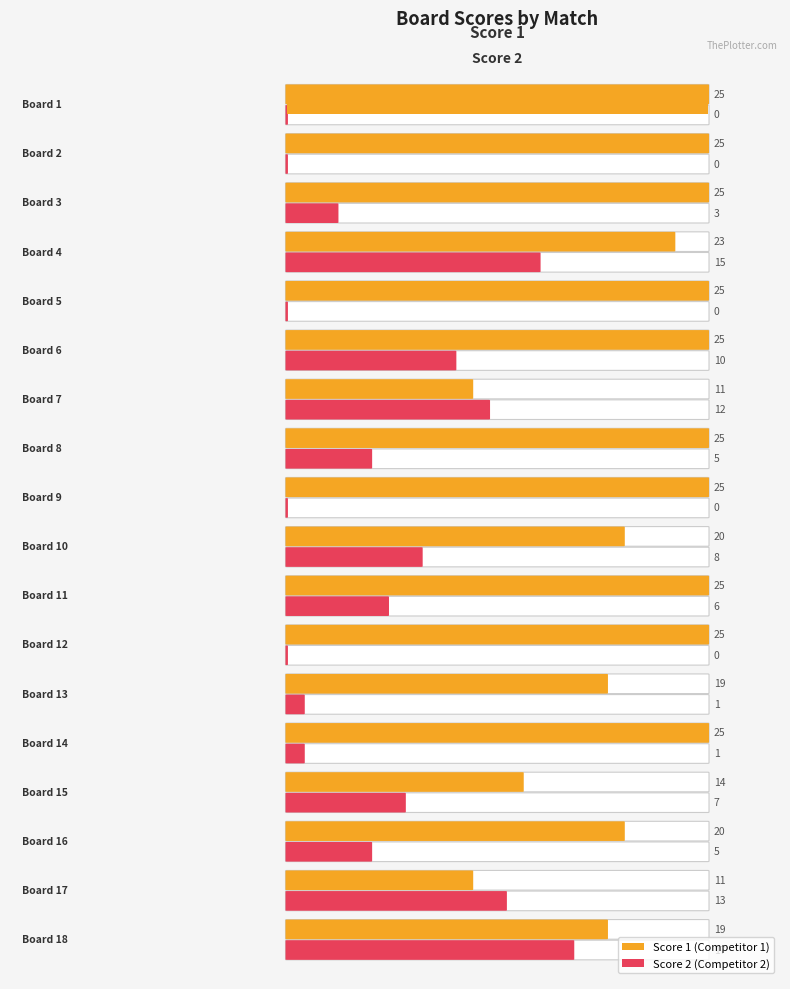

What is the difference between the maximum and minimum values in the Score 2 series?

17